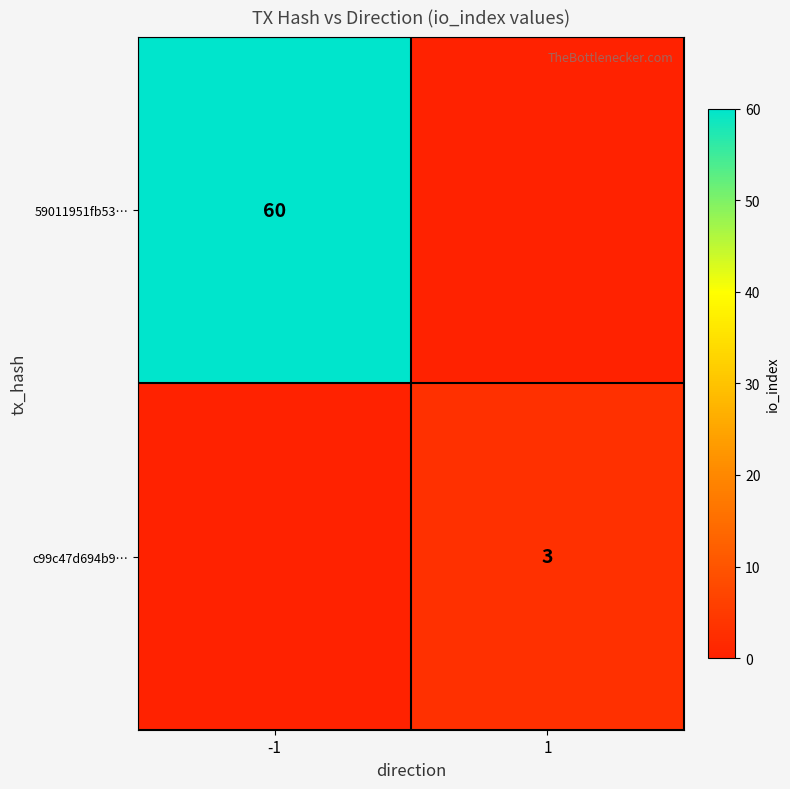

True or false: 59011951fb53… has a value of 26 at -1.

False